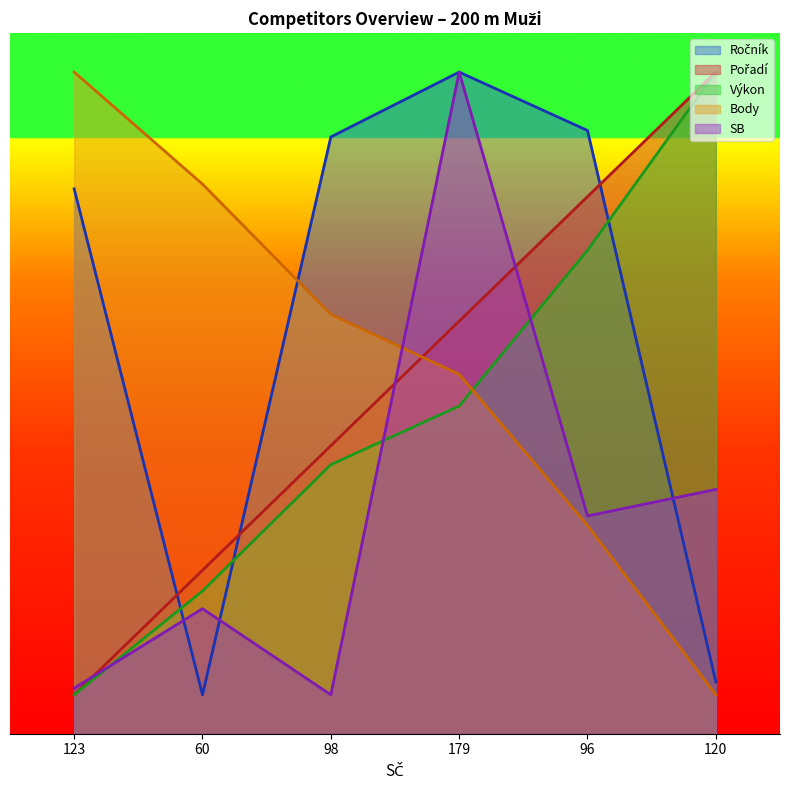

What is the label of the 4th point from the right?

98